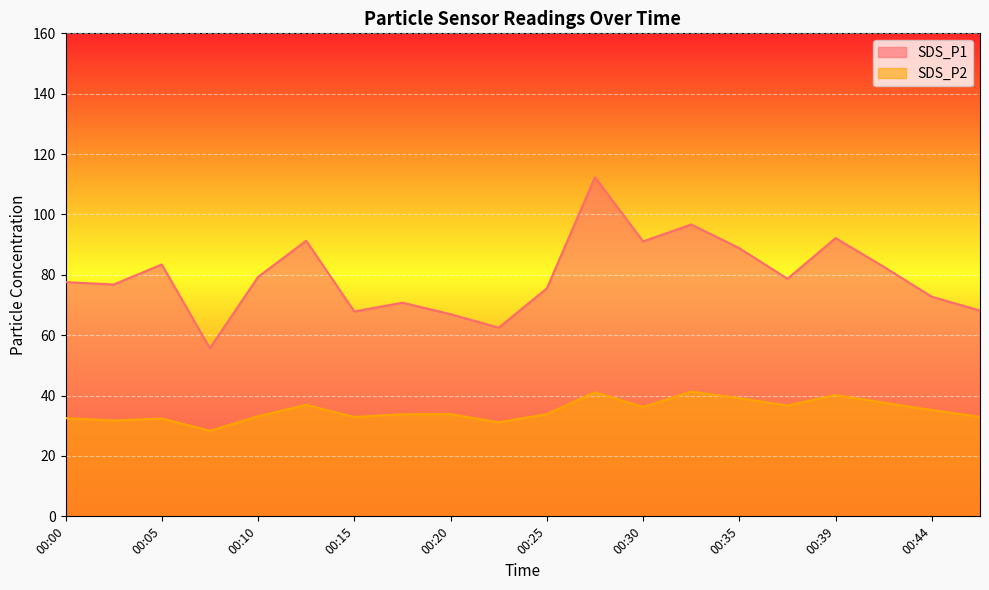

At which category does the chart reach its minimum across all series?

00:08